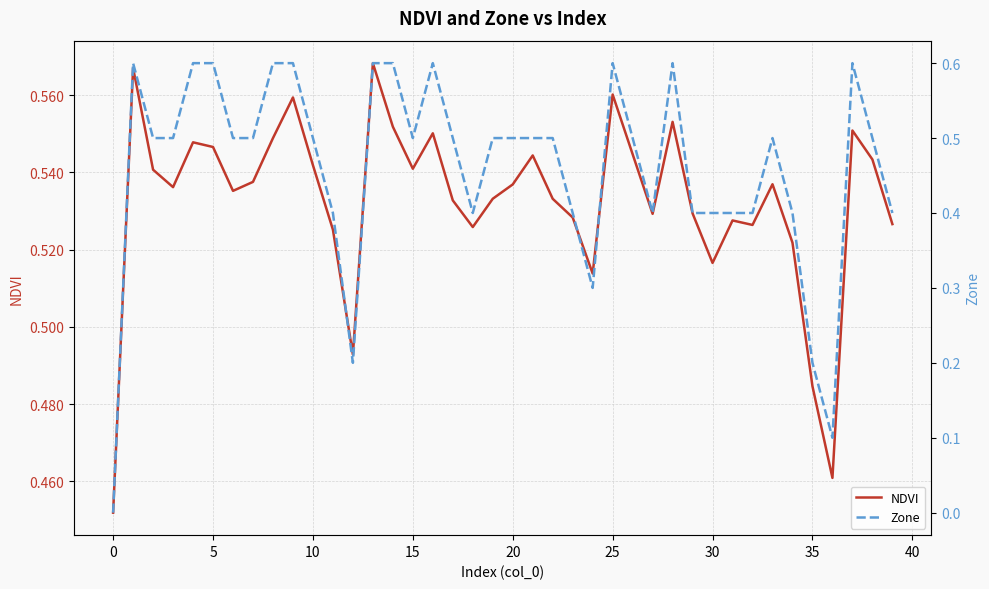

The NDVI series shows 0.2 at 5. True or false?

False